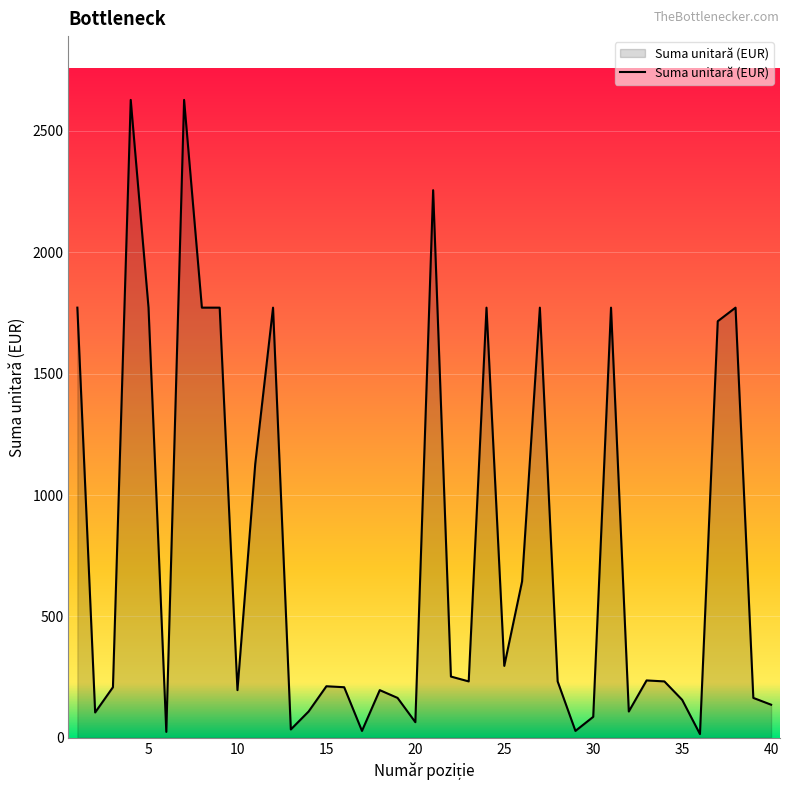

What is the maximum value shown in the chart?

2628